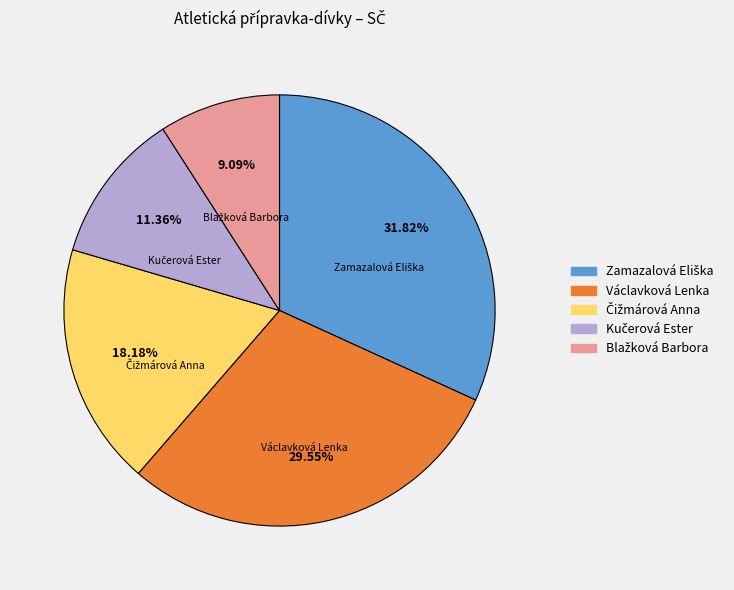

To the nearest percent, what is the average slice percentage?

20%